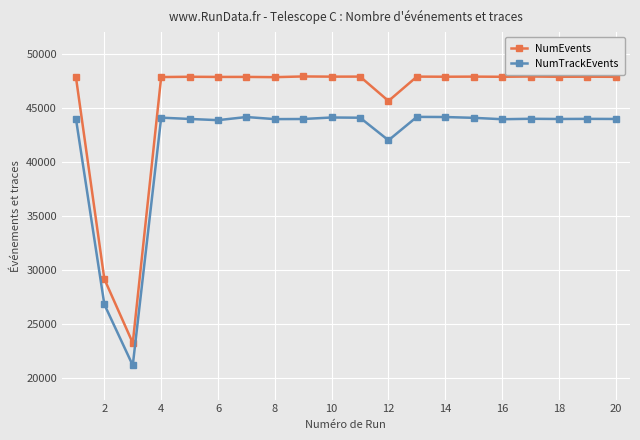

True or false: NumTrackEvents and NumEvents intersect in this chart.

False